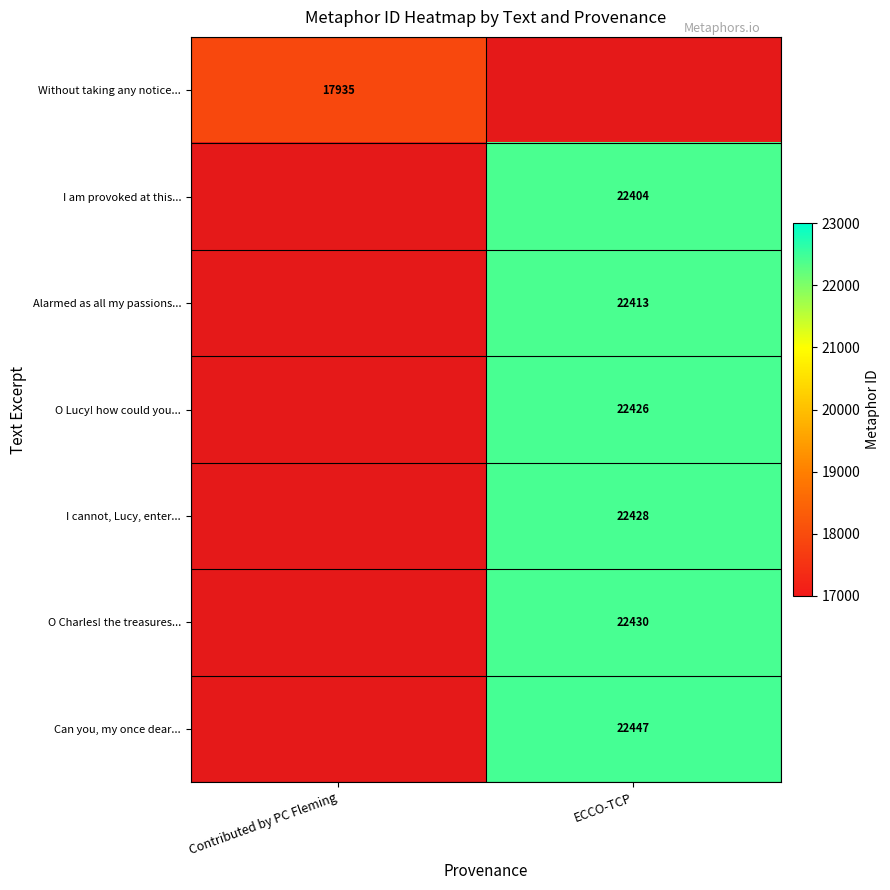

The value of I cannot, Lucy, enter... at ECCO-TCP is 22428. True or false?

True